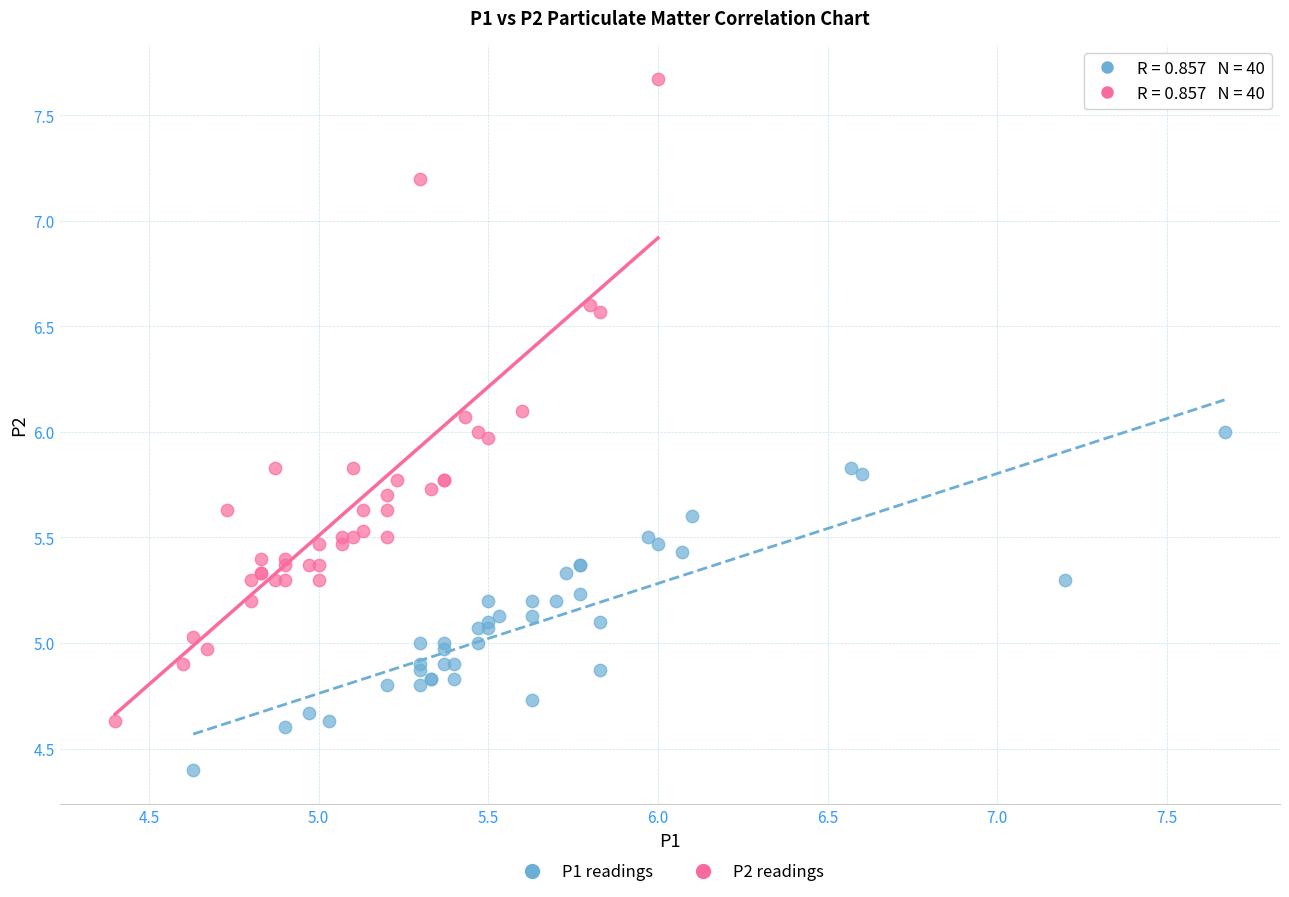

Which series reaches the maximum Y coordinate?

P2 readings